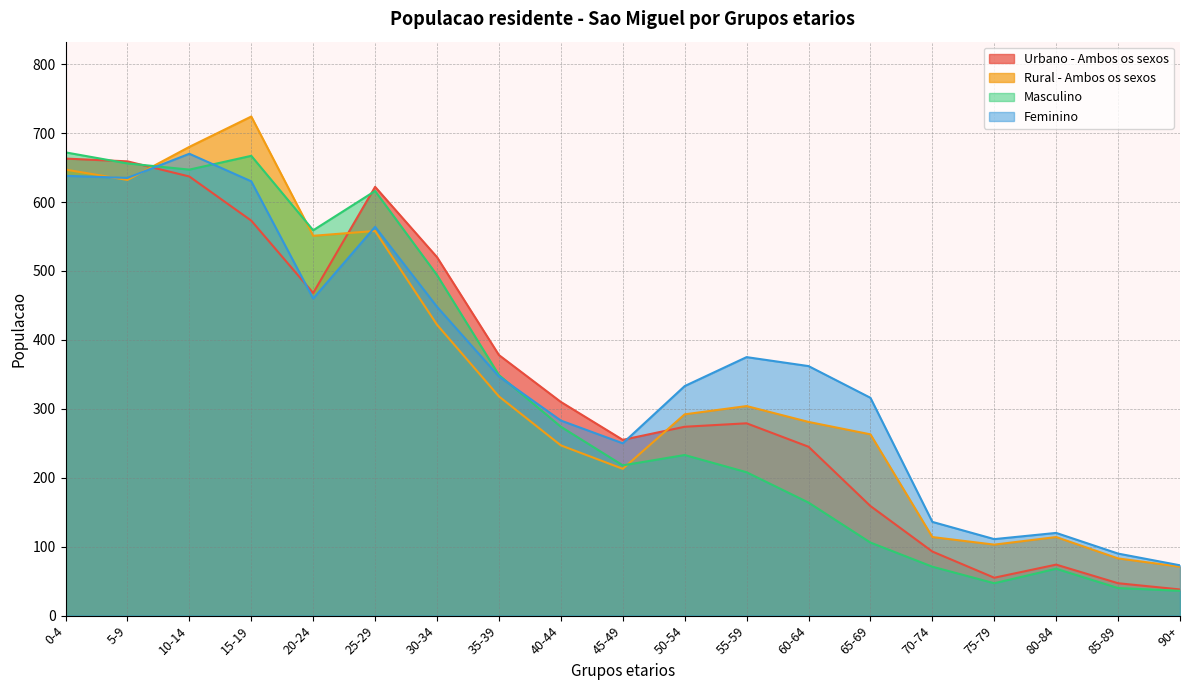

What is the lowest value of the Urbano - Ambos os sexos series?

38